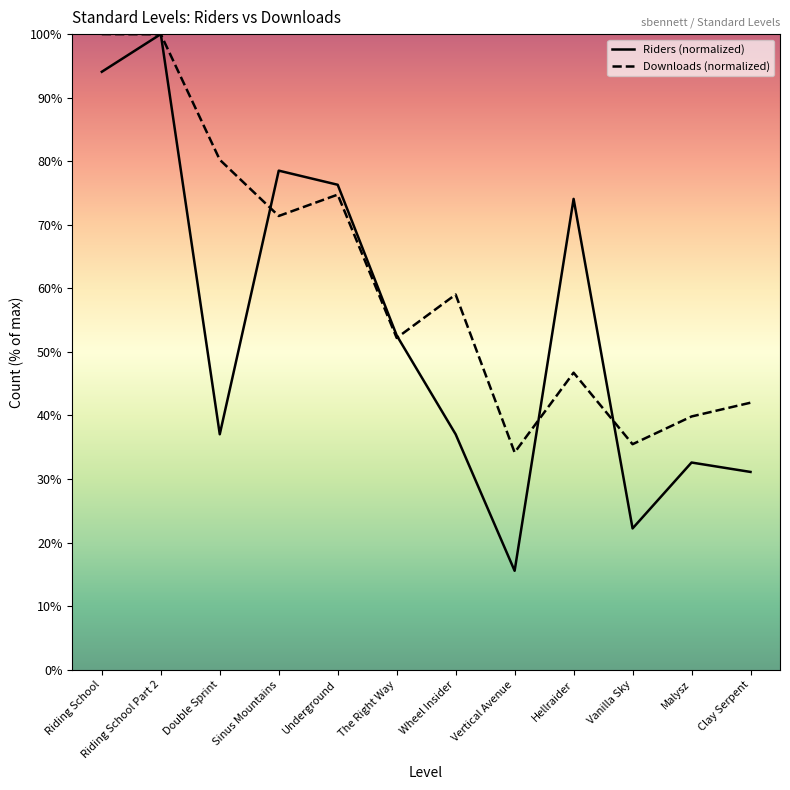

Is it true that Downloads (normalized) equals 33.1 at Sinus Mountains?

False